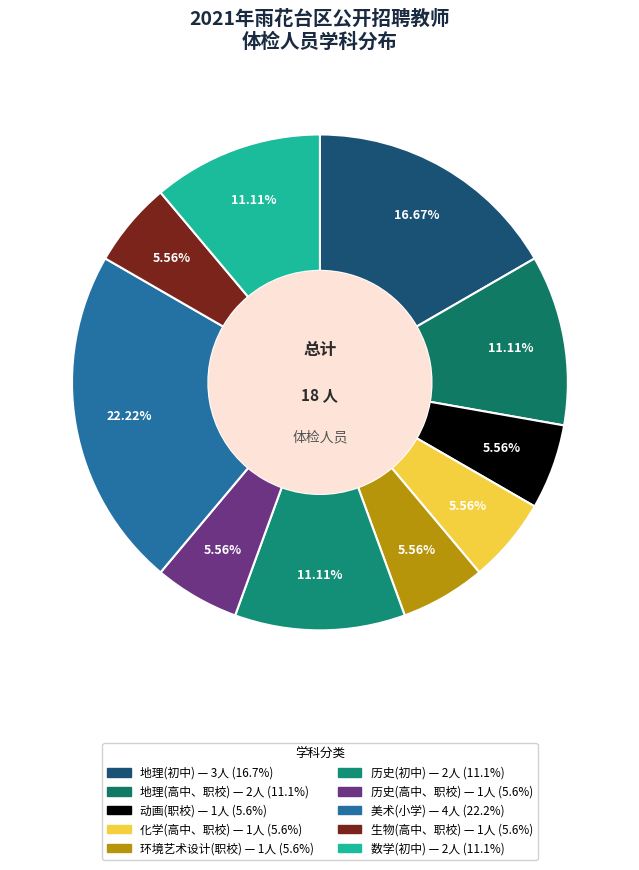

What percentage is the 生物(高中、职校) slice, to the nearest percent?

6%